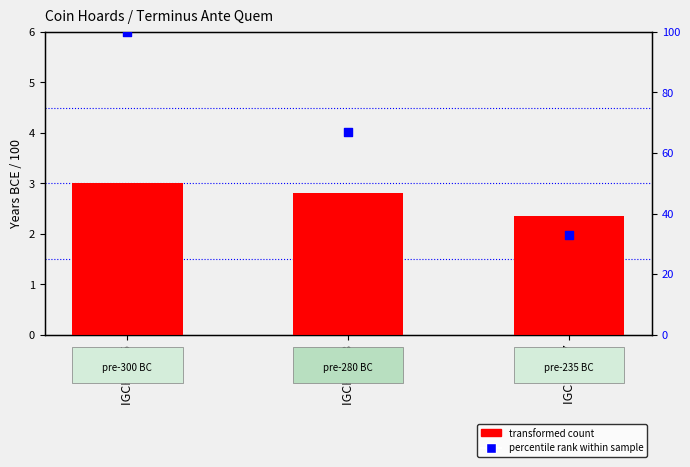

What is the total value across all series at IGCH 1997?

35.4